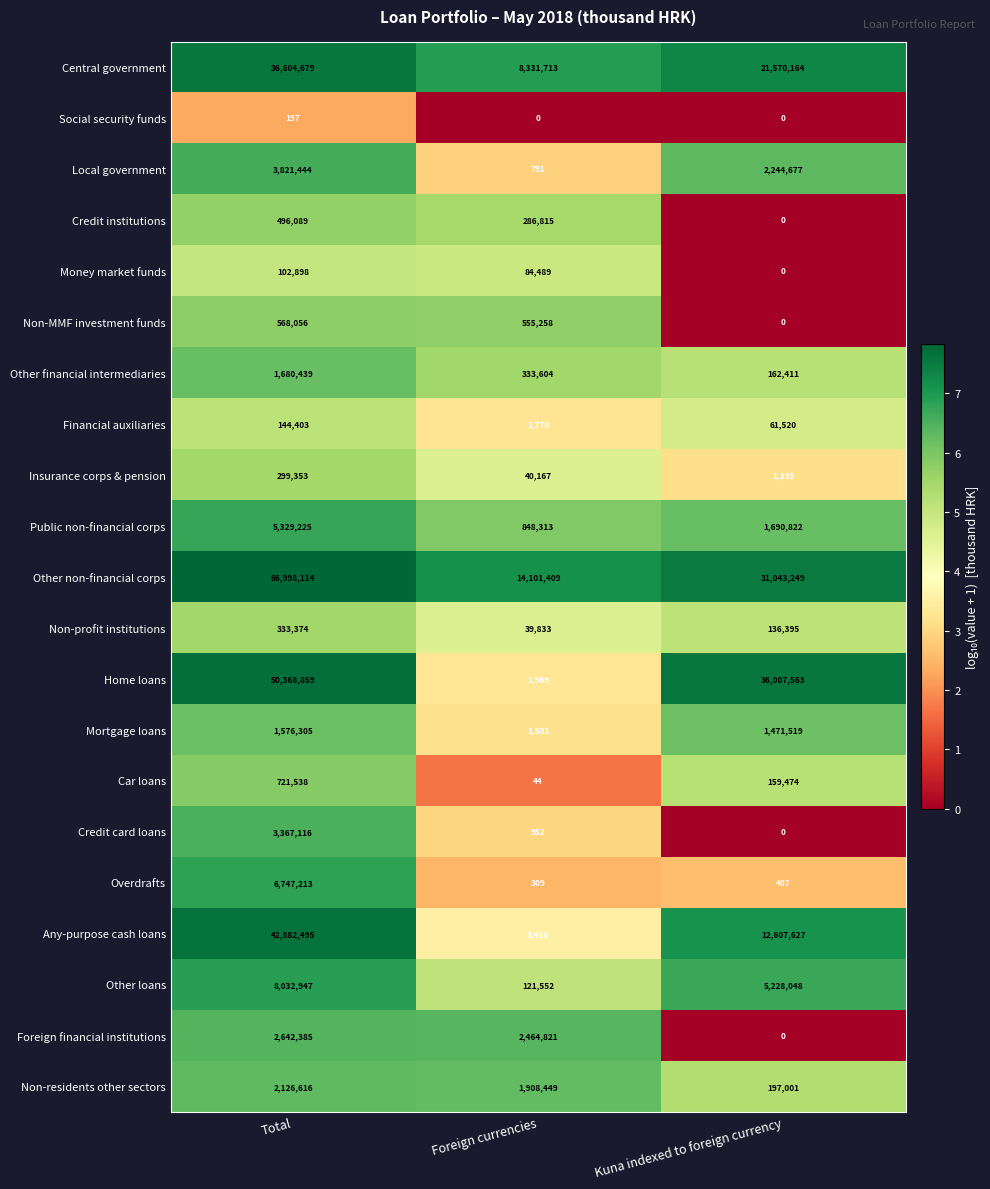

Which category has the highest value in the Local government series?

Total